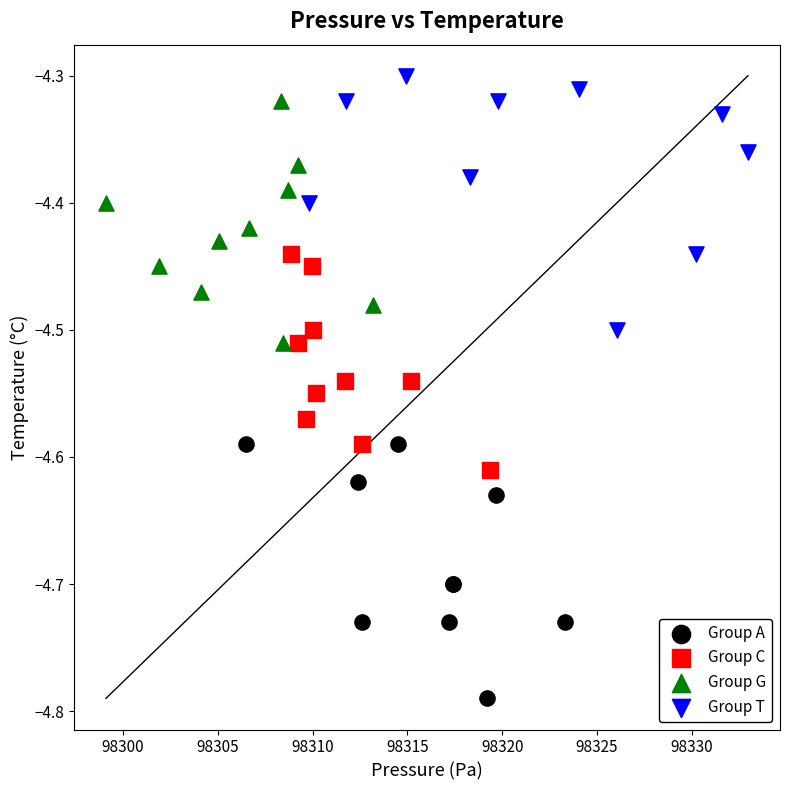

What are all the series names shown in the legend?

Group A, Group C, Group G, Group T